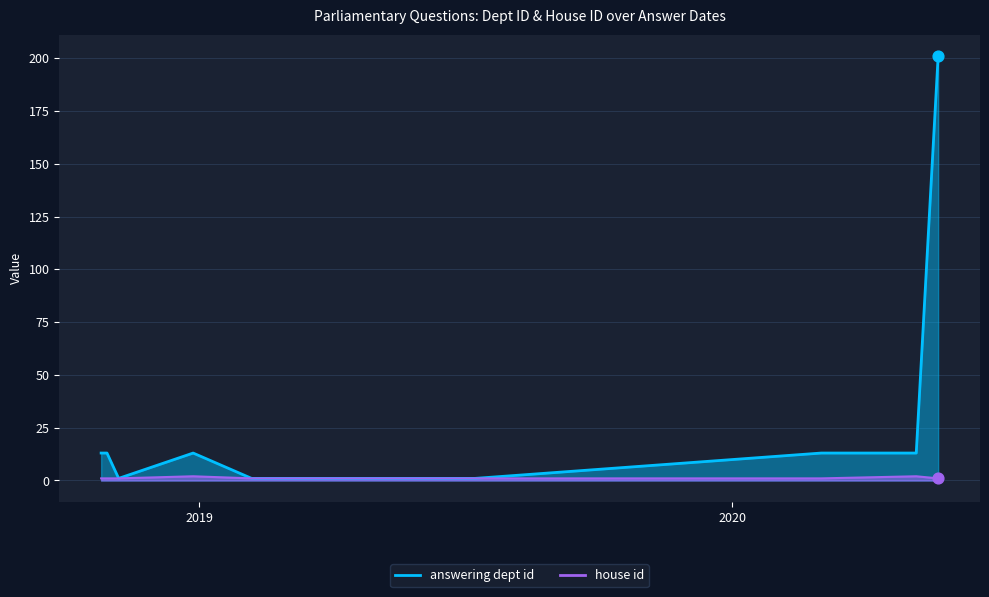

What are all the series names shown in the legend?

answering dept id, house id